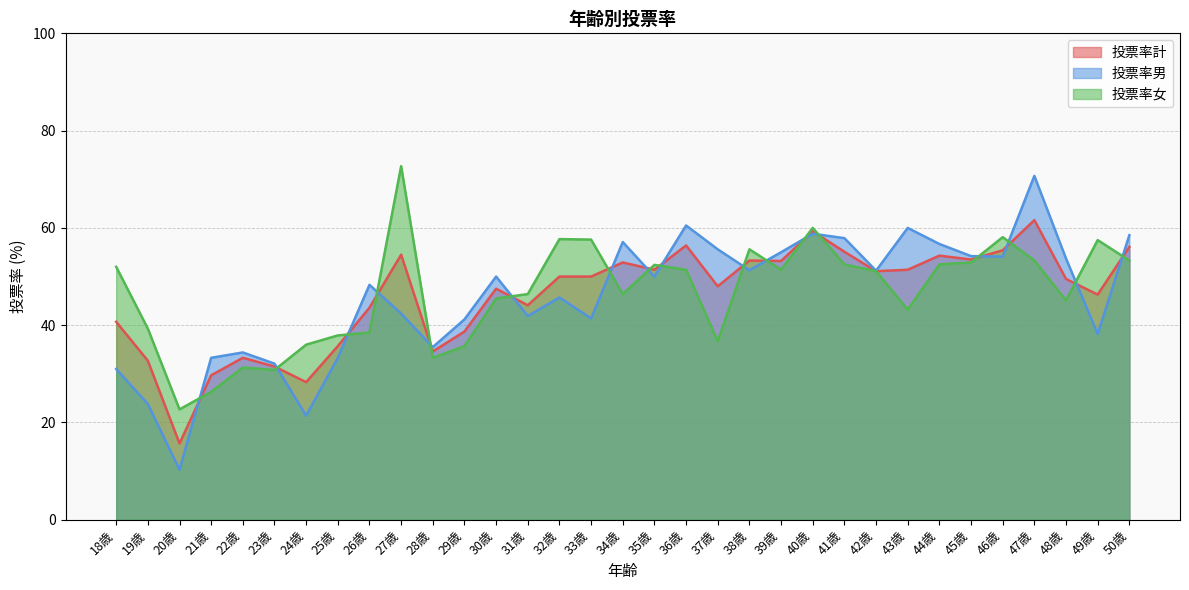

List the series in order of their peak value, lowest first.

投票率計, 投票率男, 投票率女